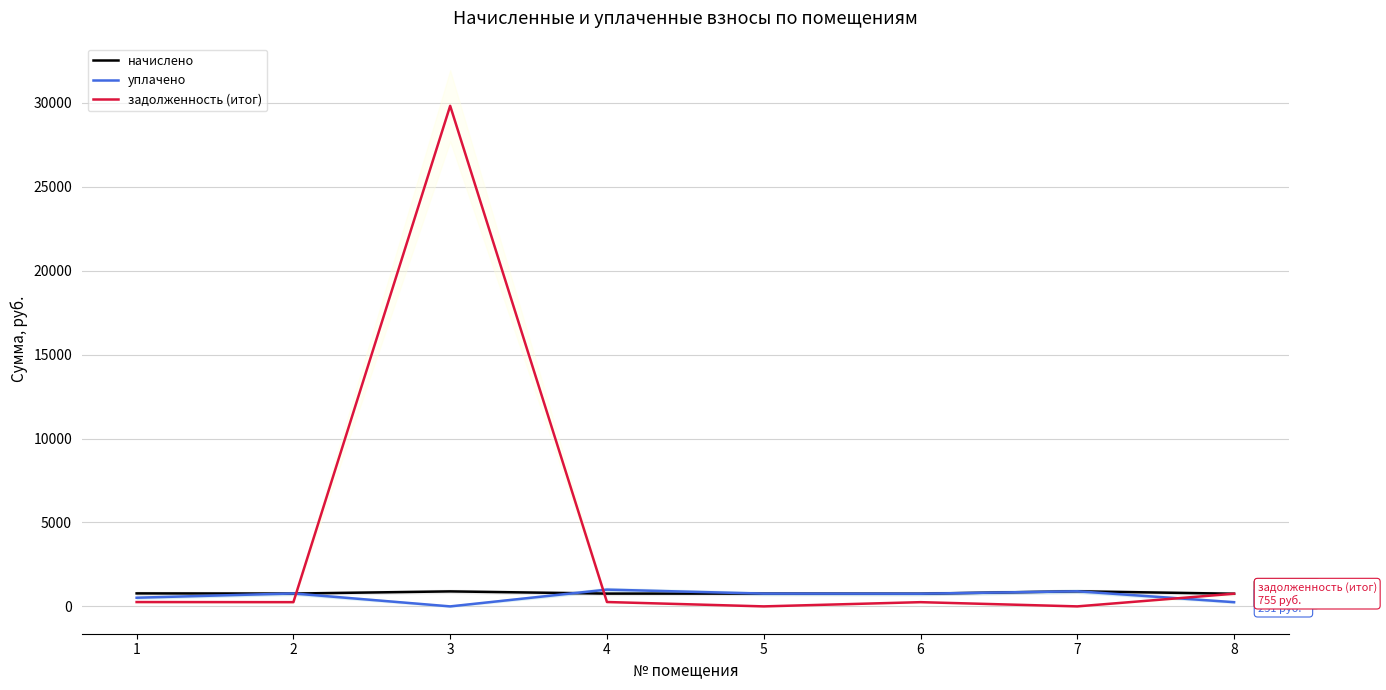

What is the difference between the highest and lowest values at 8?

504.2